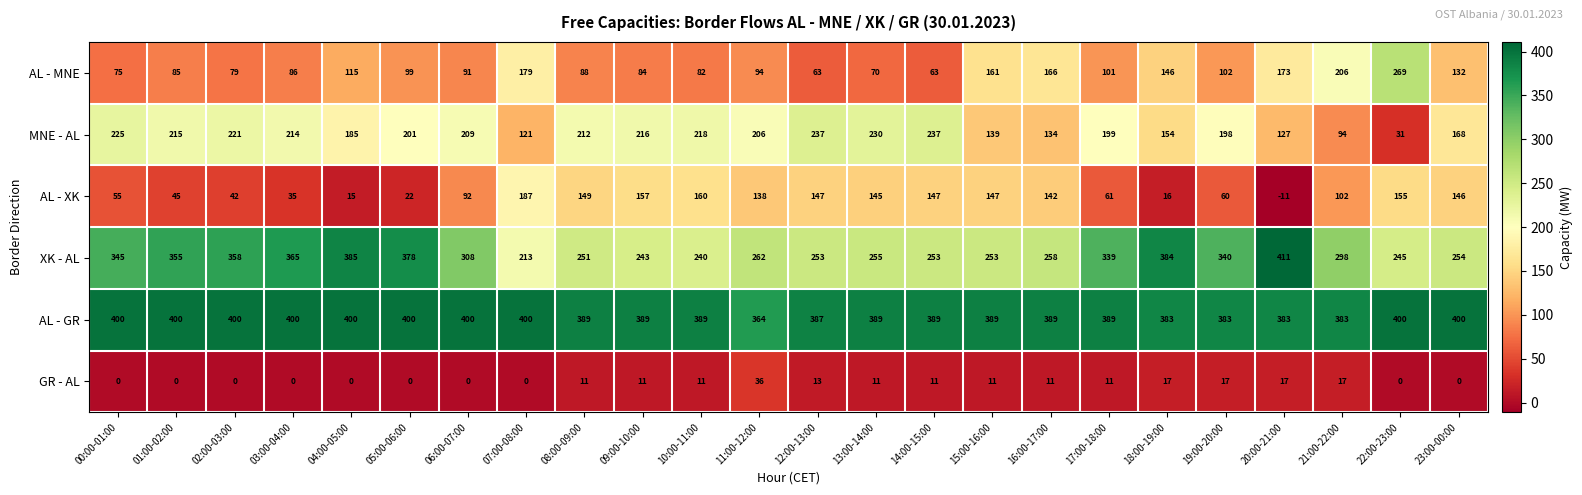

What is the average value of the AL - XK series?

98